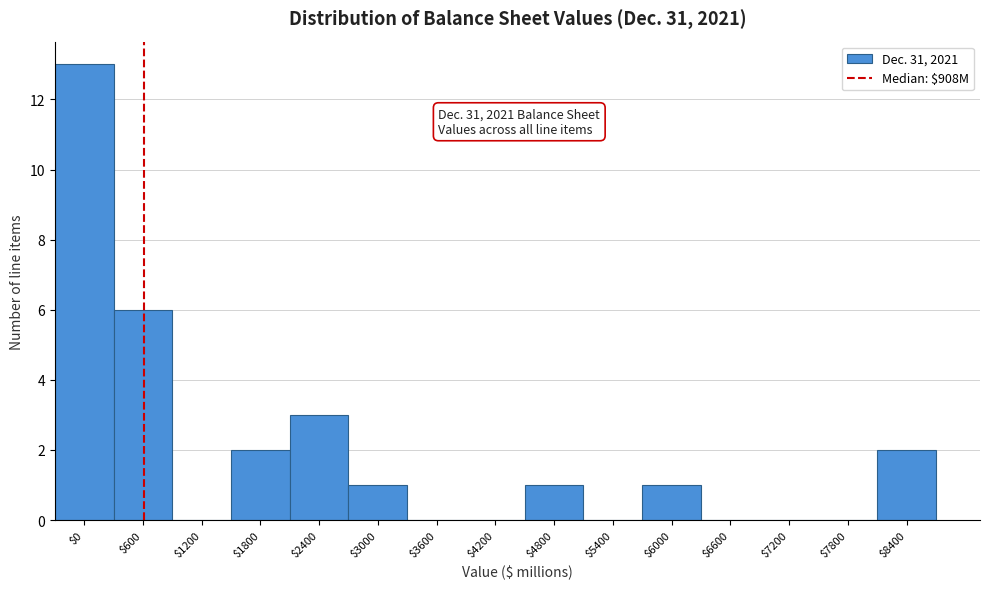

What is the sum of all values?

29